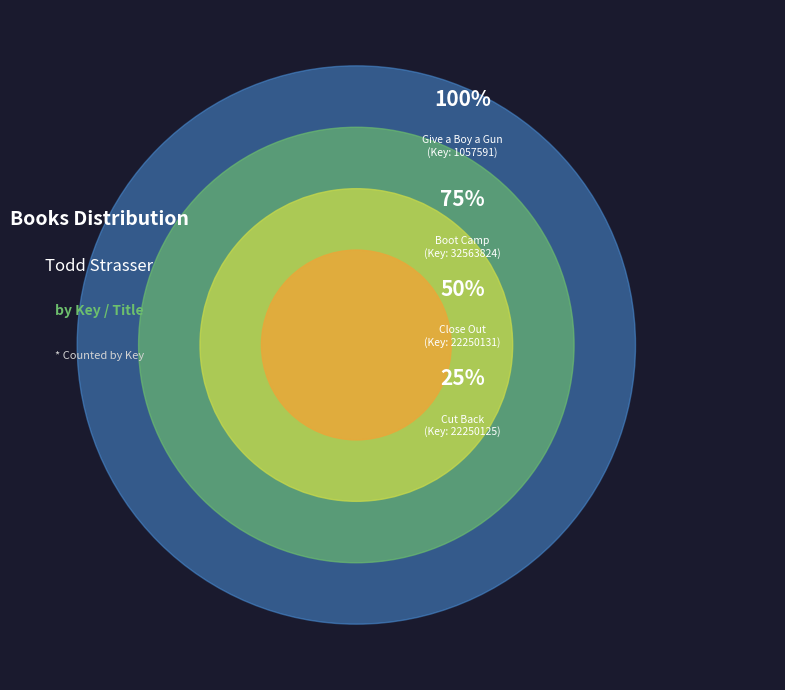

Is there any slice that represents more than half of the pie?

No